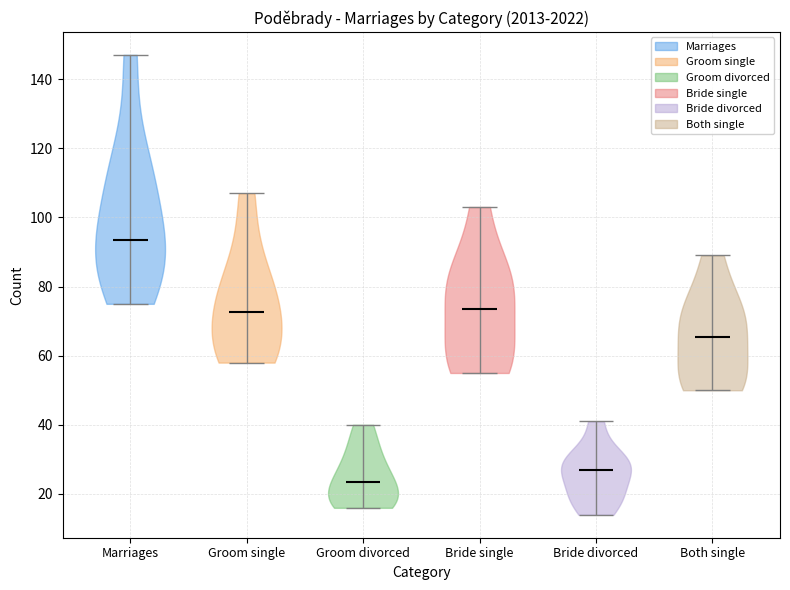

Reading left to right, read every violin against the y-axis: where its median line is, and the lowest and highest points it reaches. The values are not printed on the chart, so give them approximately, as read against the axis.

Marriages: median line 94, lowest point 76, highest point 148
Groom single: median line 72, lowest point 58, highest point 108
Groom divorced: median line 24, lowest point 16, highest point 40
Bride single: median line 74, lowest point 56, highest point 104
Bride divorced: median line 28, lowest point 14, highest point 42
Both single: median line 66, lowest point 50, highest point 90